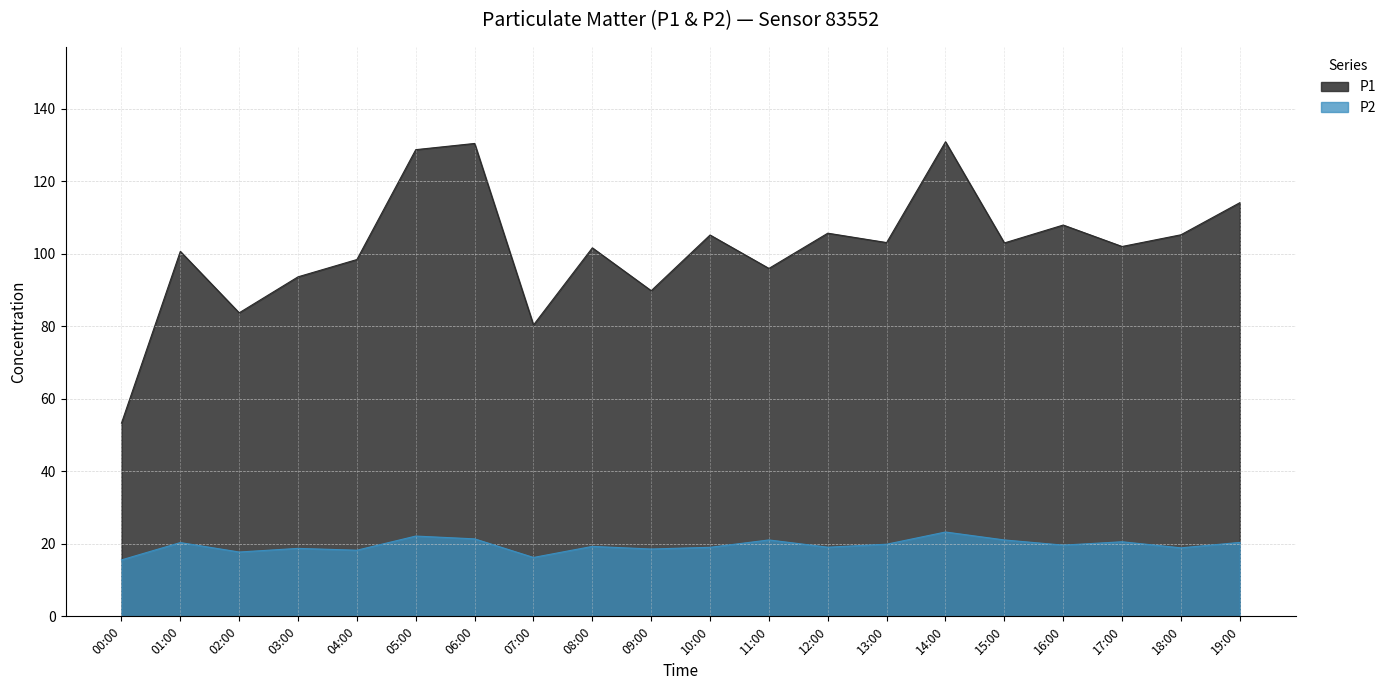

Rank the categories by P1 value from lowest to highest.

00:00, 07:00, 02:00, 09:00, 03:00, 11:00, 04:00, 01:00, 08:00, 17:00, 15:00, 13:00, 10:00, 18:00, 12:00, 16:00, 19:00, 05:00, 06:00, 14:00